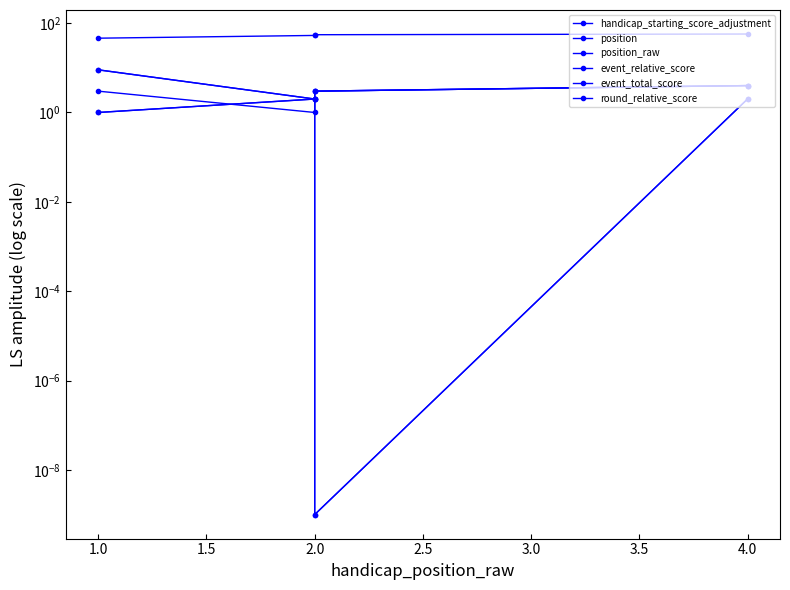

How many position values are between 2 and 4?

3